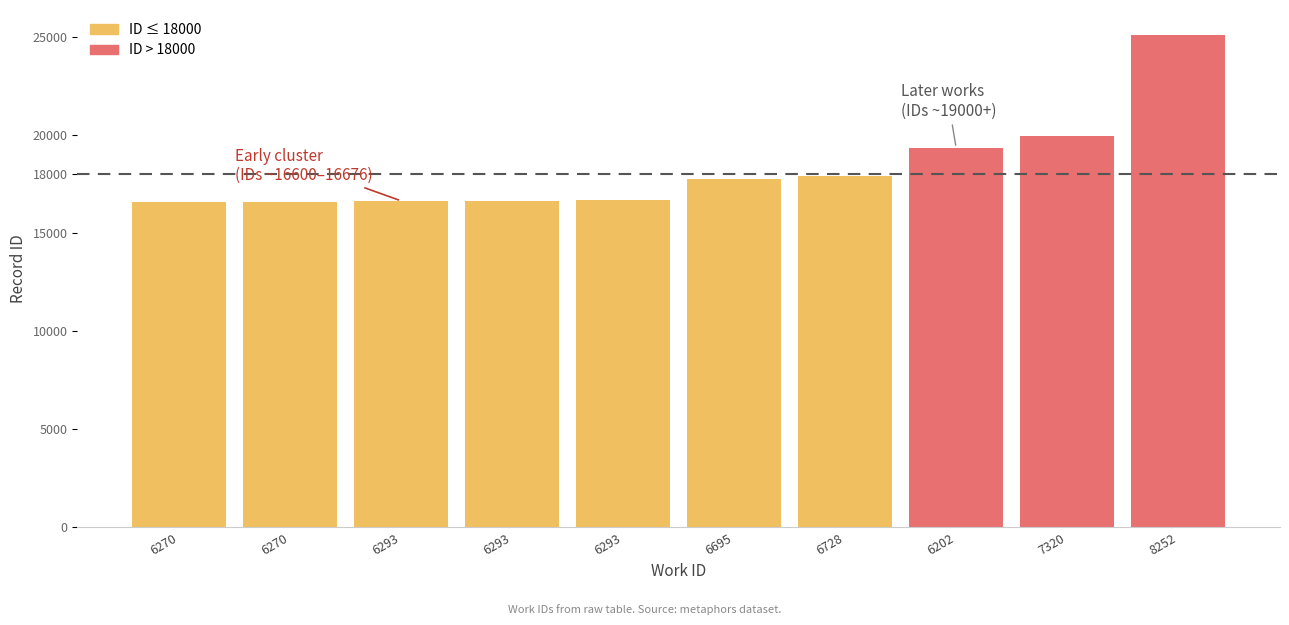

Which label corresponds to the smallest value in the chart?

6270